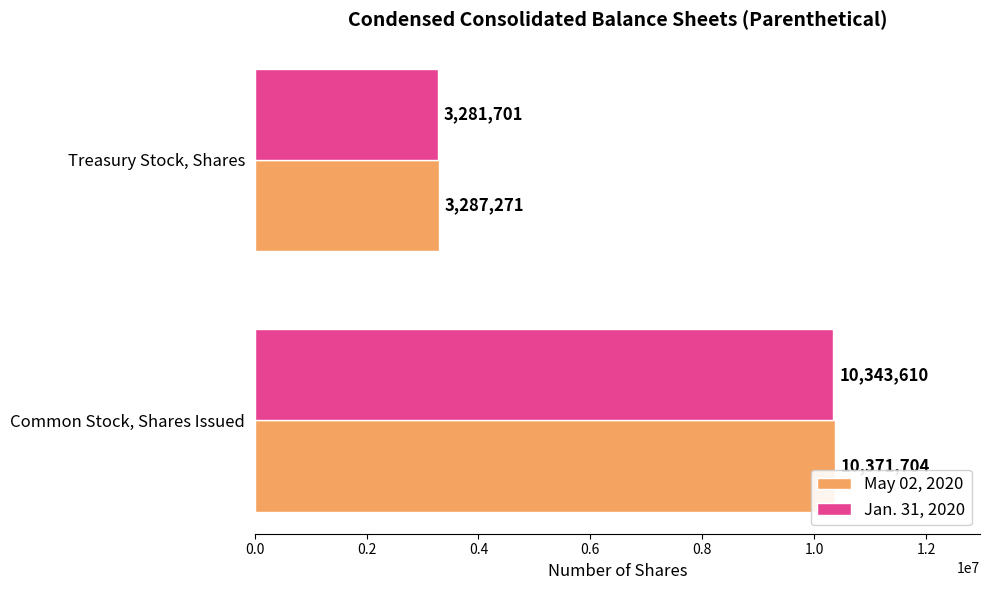

Between Common Stock, Shares Issued and Treasury Stock, Shares, which series saw the biggest shift?

May 02, 2020